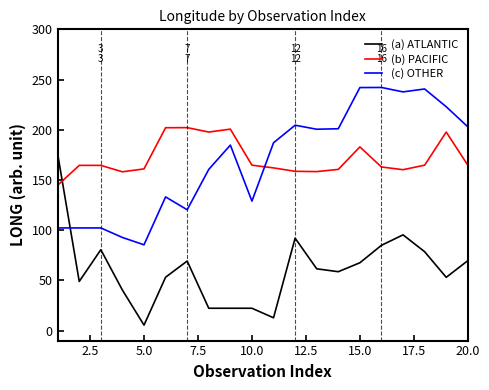

True or false: (c) OTHER and (b) PACIFIC intersect in this chart.

True